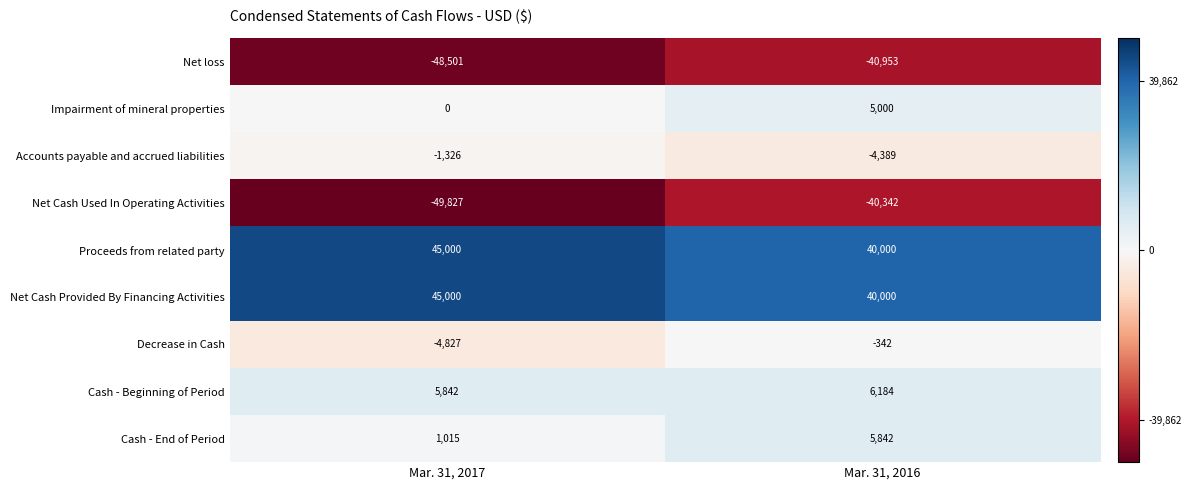

What is the total value across all series at Mar. 31, 2016?

11000